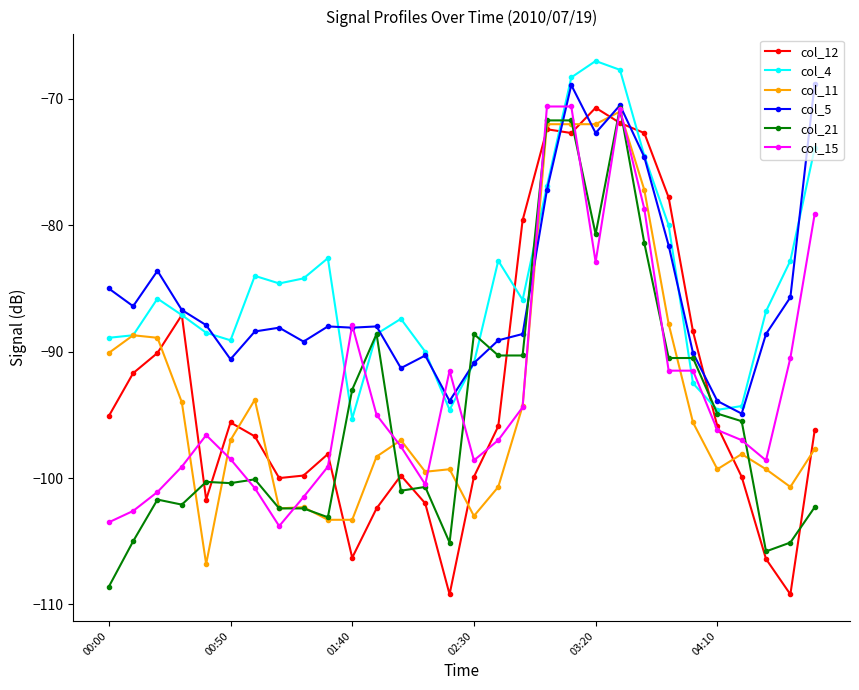

In col_4, how many points are higher than both neighbors (excluding endpoints)?

6